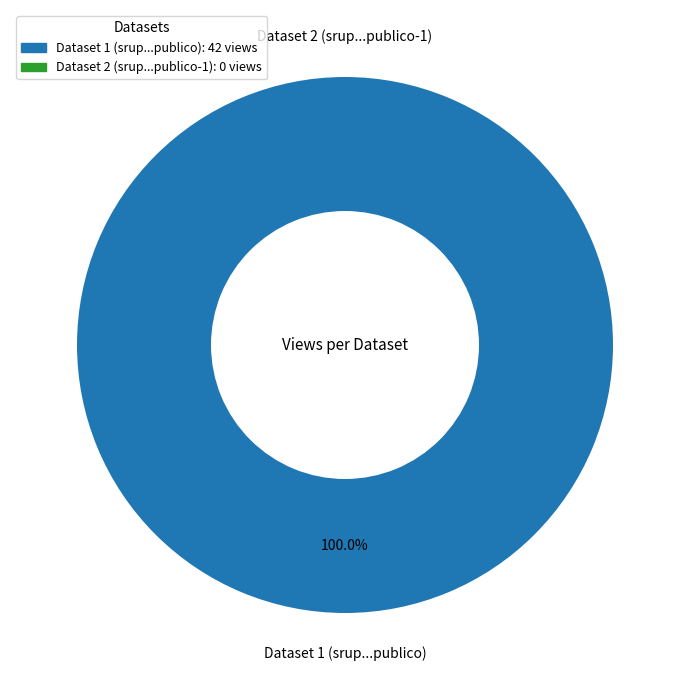

True or false: srup-arvores-de-interesse-publico accounts for 100% of the total.

True